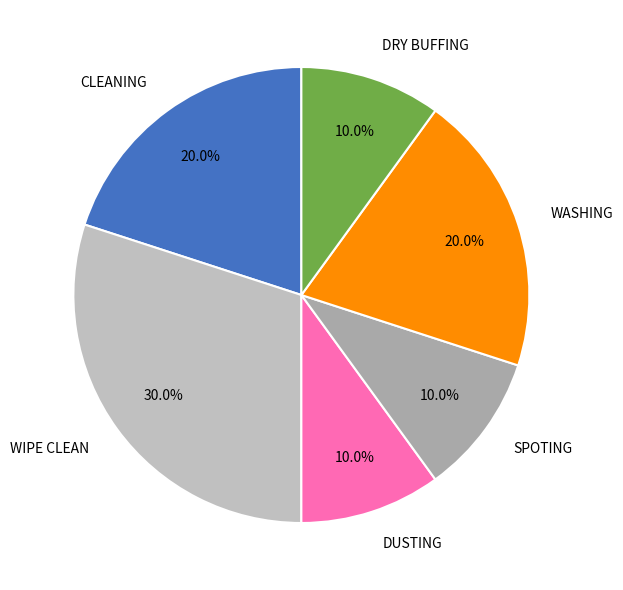

To the nearest percent, what is the average slice percentage?

17%